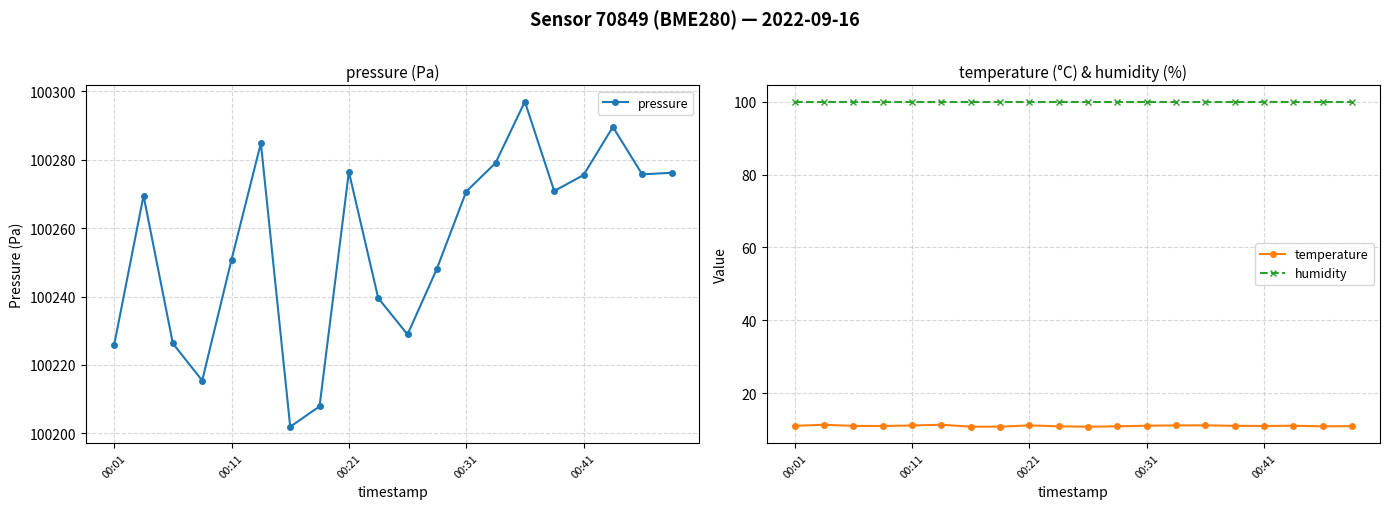

Reading left to right, what are all the values shown in this chart?

pressure: 100225.9	100269.5	100226.3	100215.4	100250.8	100284.9	100201.9	100207.9	100276.5	100239.6	100228.9	100248.1	100270.7	100279.1	100297.0	100270.9	100275.6	100289.6	100275.8	100276.2
temperature: 11.1	11.3	11.0	11.0	11.2	11.3	10.8	10.8	11.2	10.9	10.8	10.9	11.1	11.2	11.2	11.1	11.0	11.1	10.9	10.9
humidity: 100.0	100.0	100.0	100.0	100.0	100.0	100.0	100.0	100.0	100.0	100.0	100.0	100.0	100.0	100.0	100.0	100.0	100.0	100.0	100.0